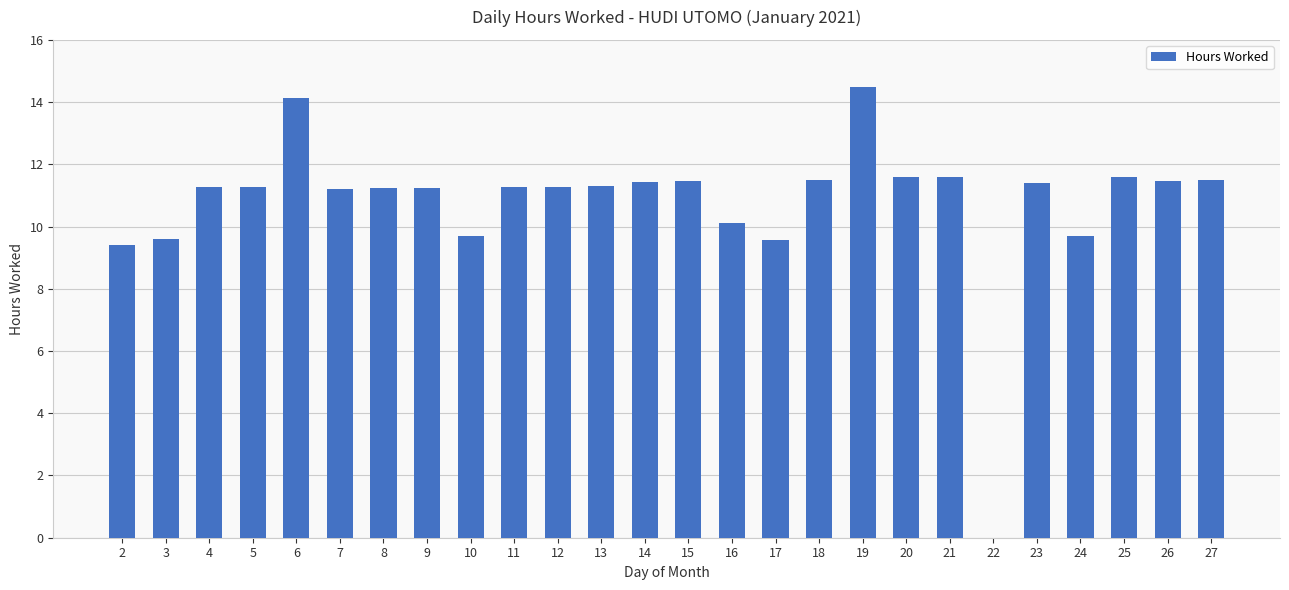

Which has a higher value, 16 or 21?

21